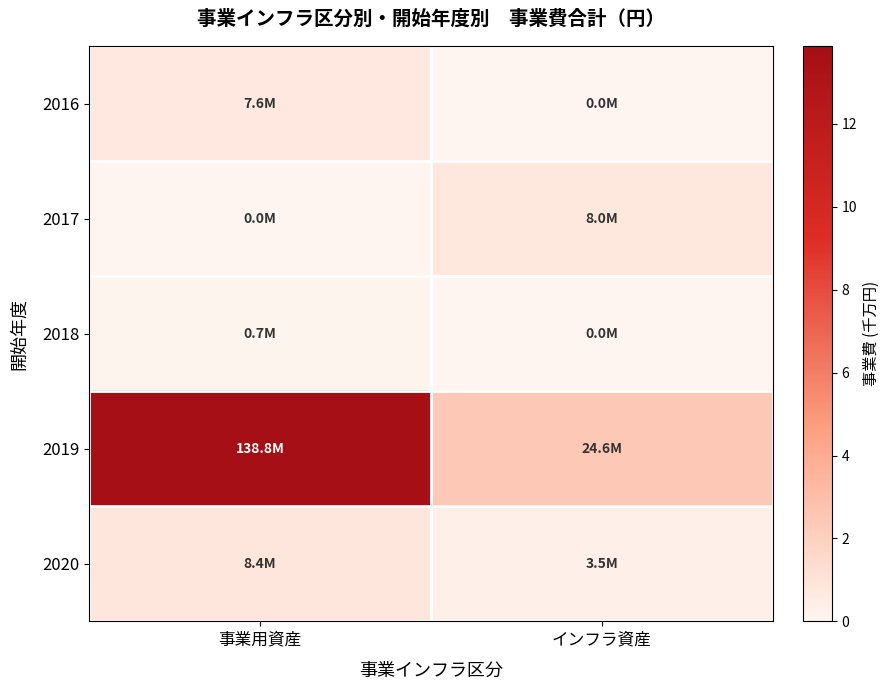

How many data points does each series have?

2